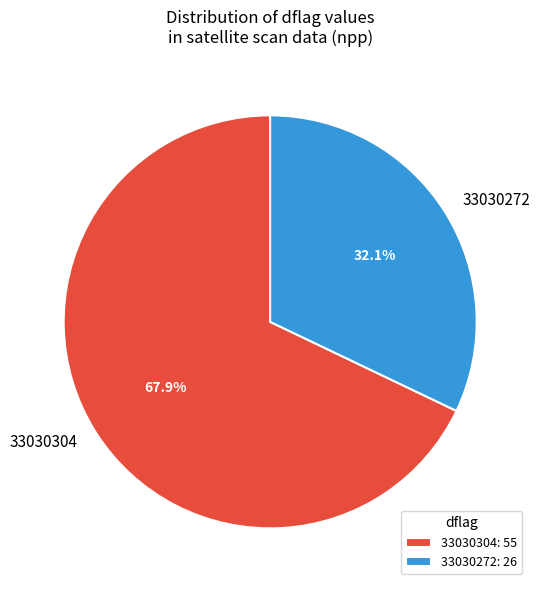

Is there a majority slice in this chart?

Yes